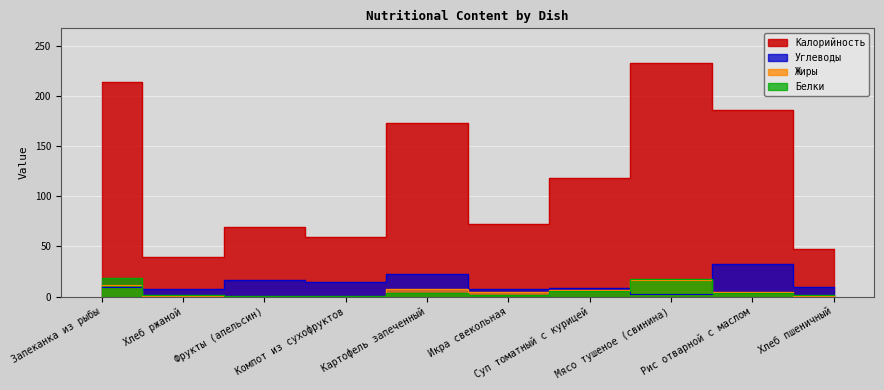

At how many categories does at least one series exceed 177?

3